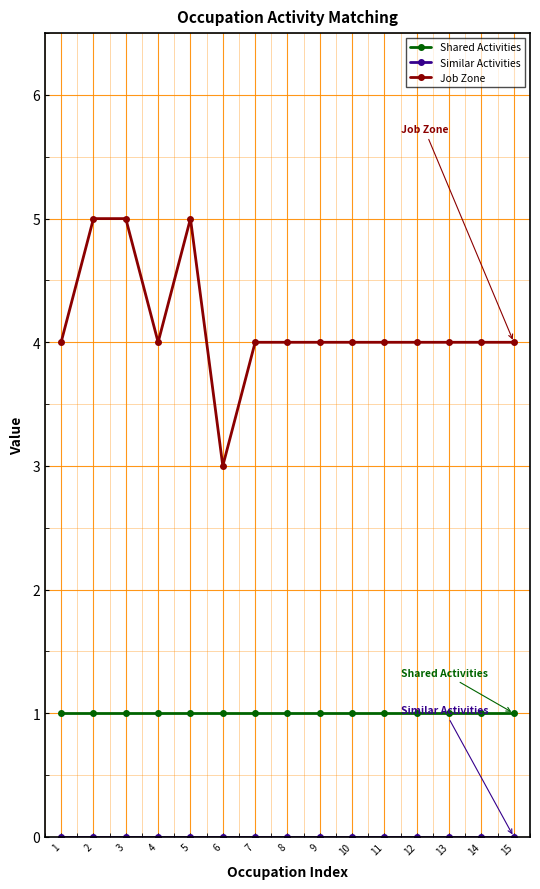

True or false: Job Zone has a value of 4 at 1.

True